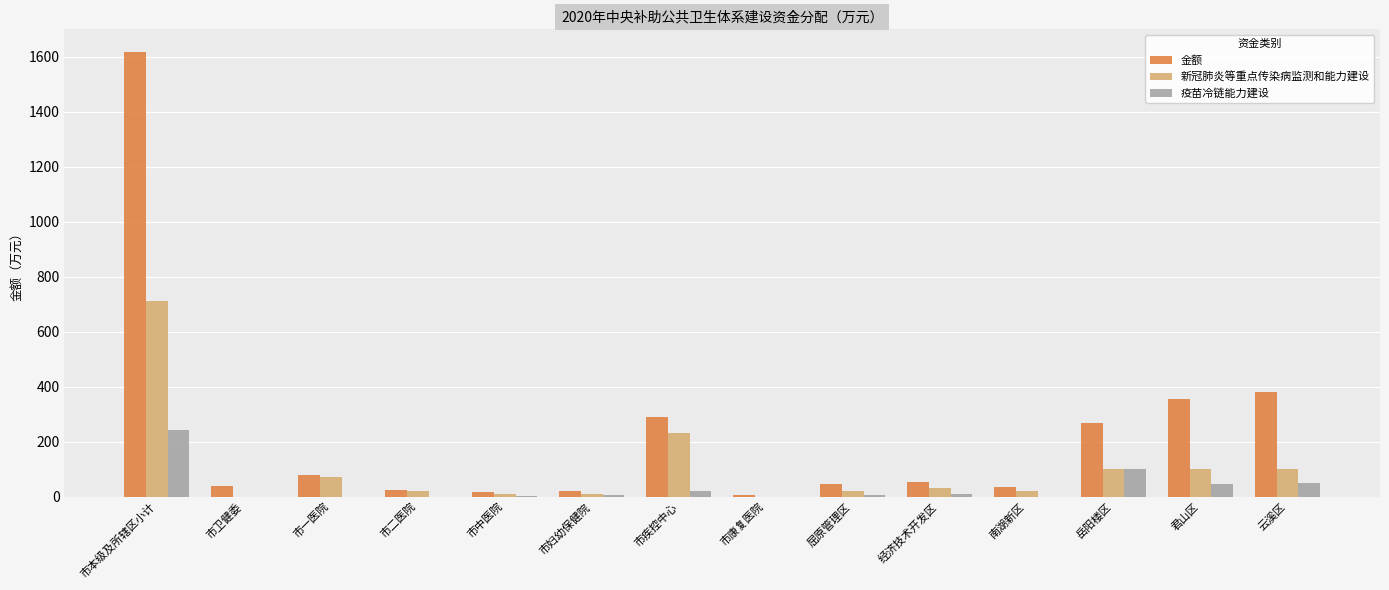

What is the highest value of the 金额 series?

1619.1